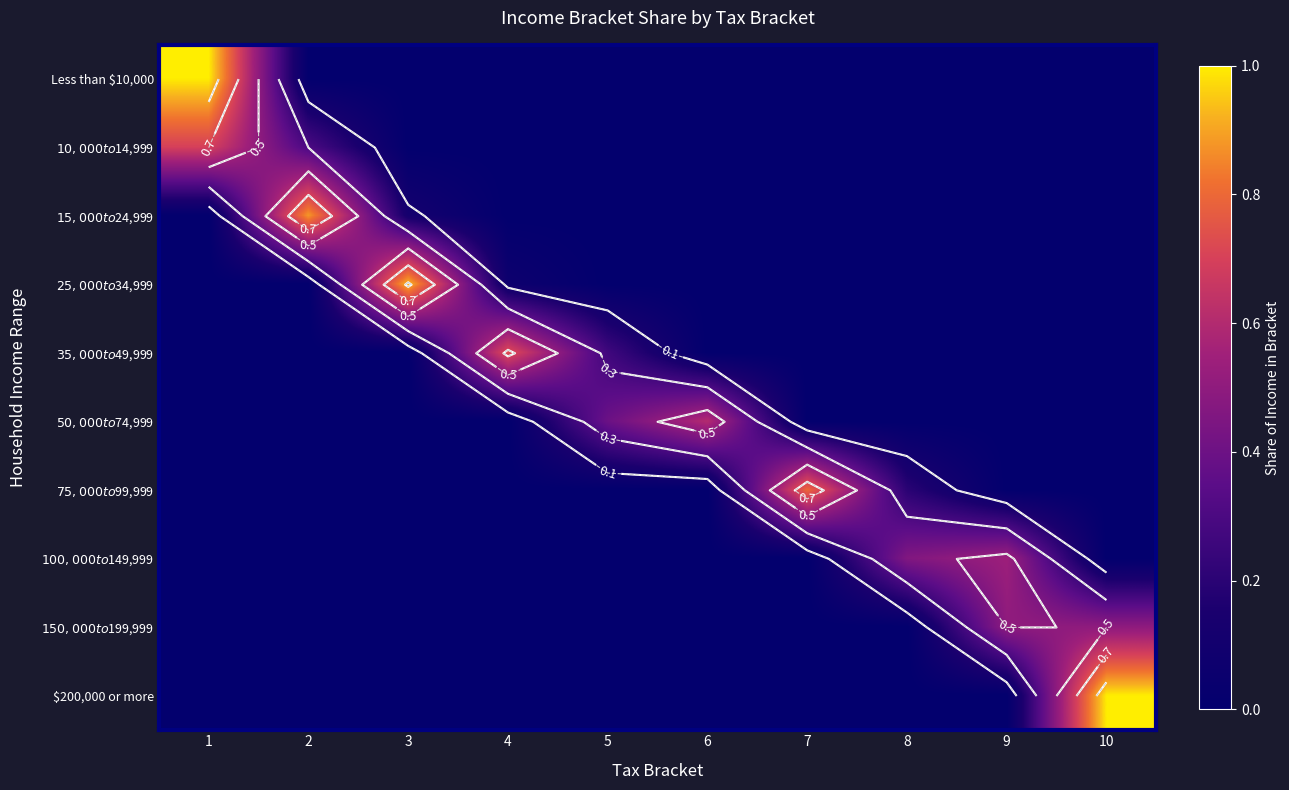

What is the average value of the $150,000 to $199,999 series?

0.1